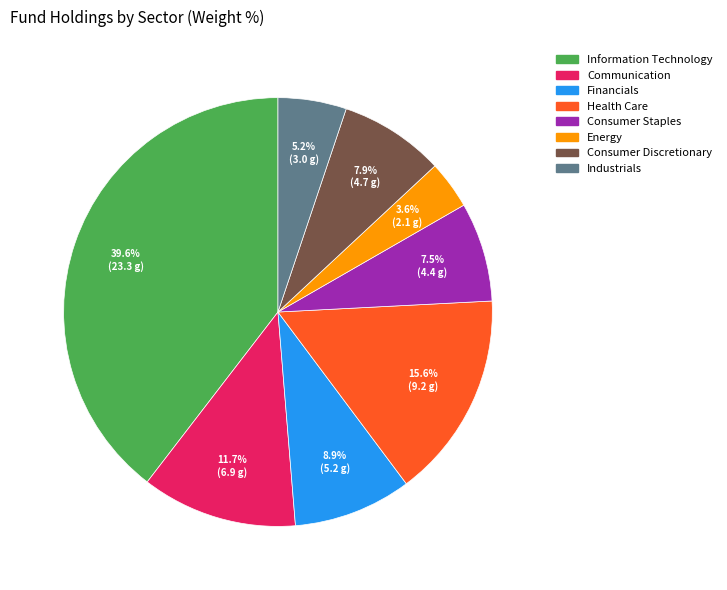

Is there a majority slice in this chart?

No